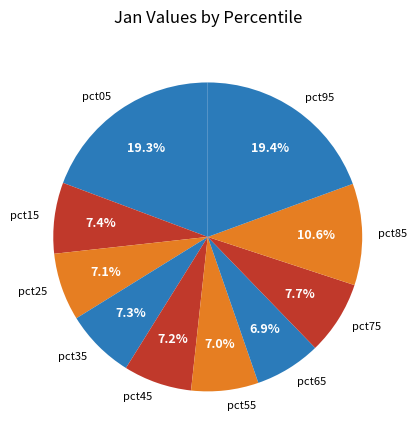

Is pct85 the majority of the pie?

No